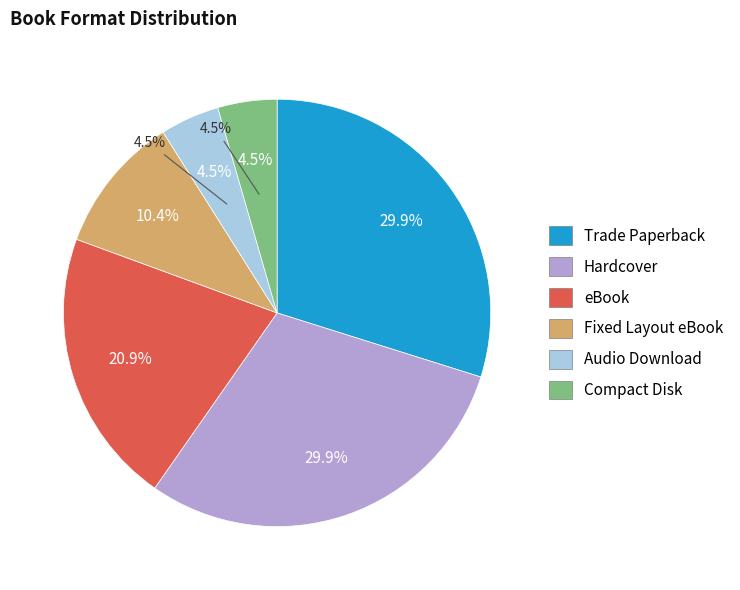

Count the number of slices in the pie.

6